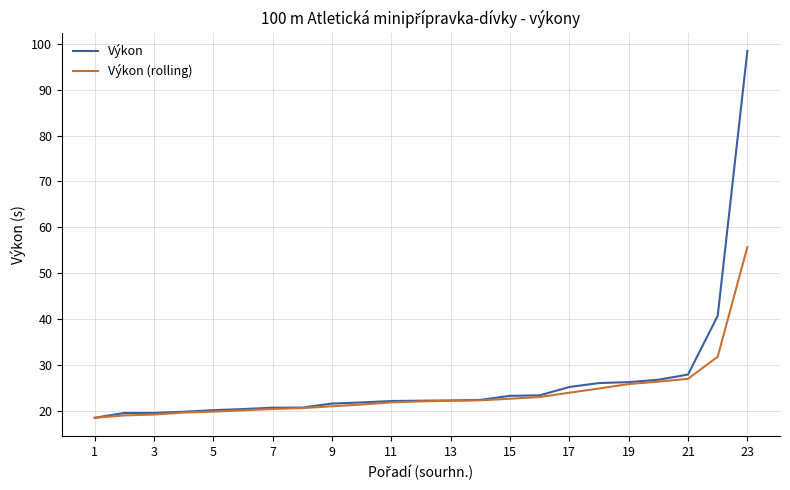

List the series in order of their peak value, lowest first.

Výkon (rolling), Výkon